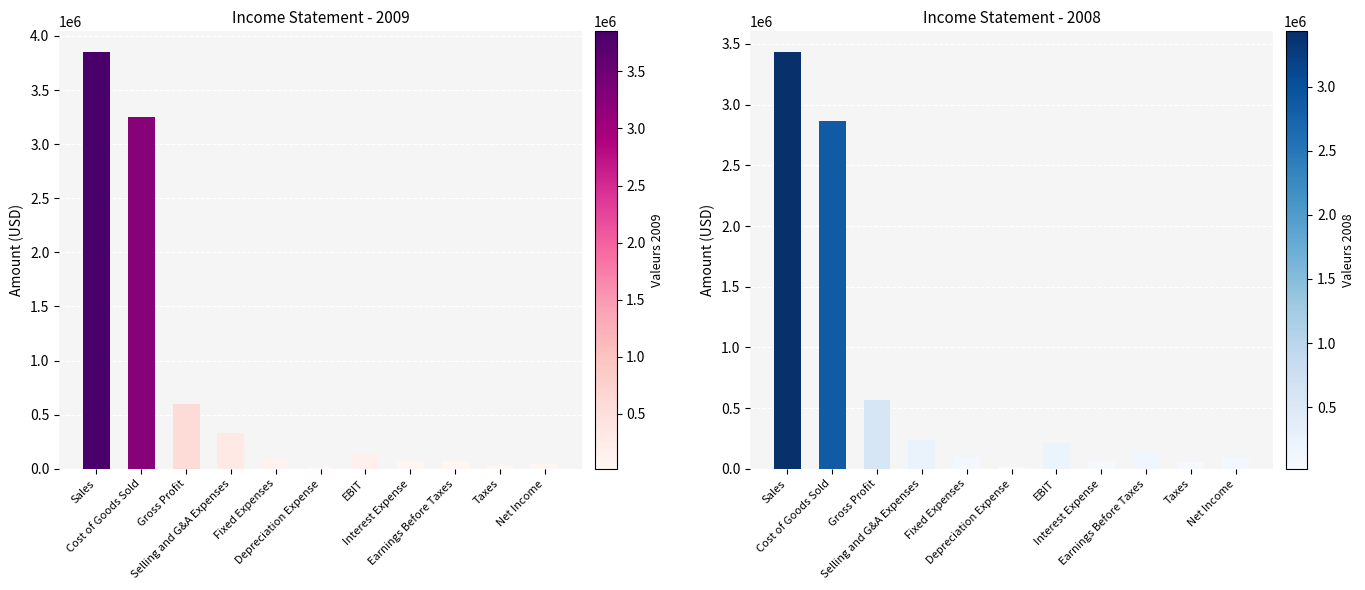

What is the value of the 2008 bar at the 4th from the left?

240000.0